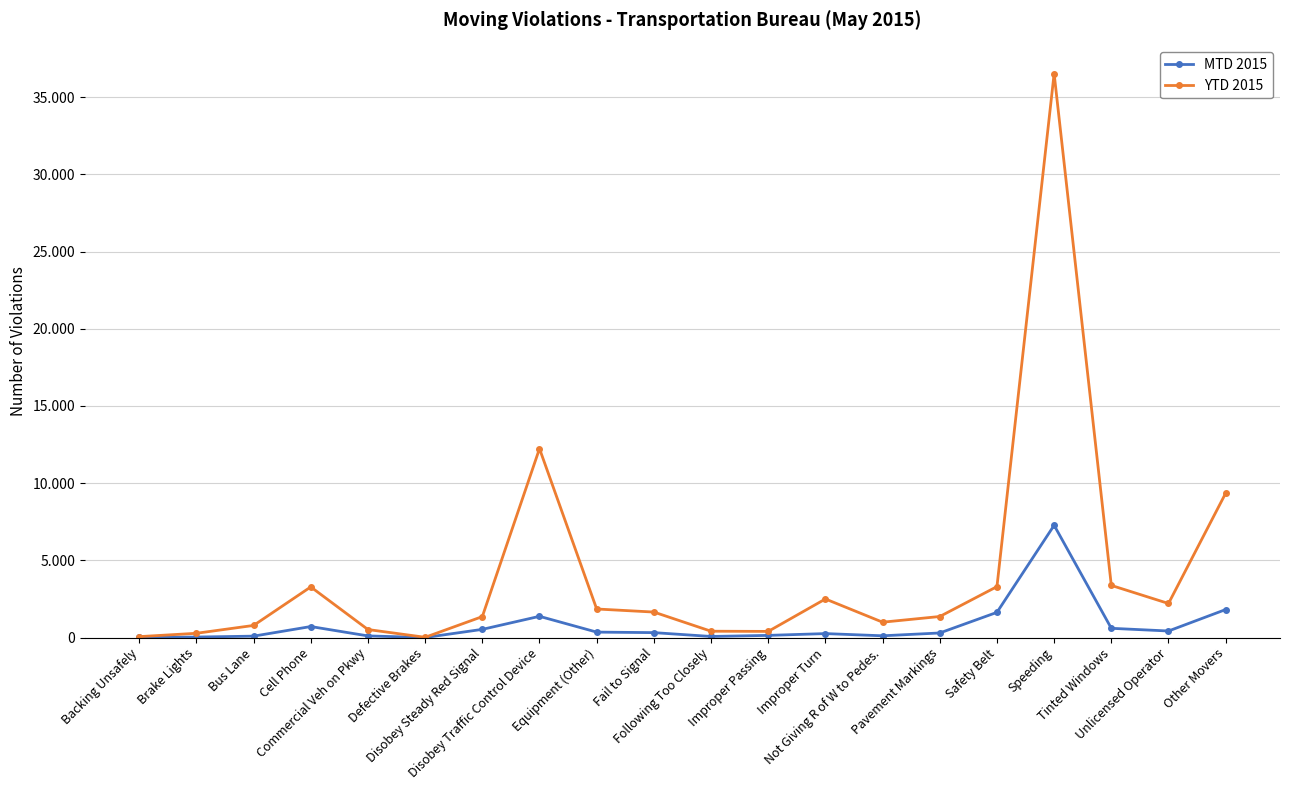

Reading right to left, what are all the values shown in this chart?

MTD 2015: Other Movers=1812	Unlicensed Operator=422	Tinted Windows=597	Speeding=7271	Safety Belt=1630	Pavement Markings=294	Not Giving R of W to Pedes.=112	Improper Turn=254	Improper Passing=138	Following Too Closely=68	Fail to Signal=317	Equipment (Other)=350	Disobey Traffic Control Device=1373	Disobey Steady Red Signal=528	Defective Brakes=0	Commercial Veh on Pkwy=104	Cell Phone=711	Bus Lane=89	Brake Lights=31	Backing Unsafely=8
YTD 2015: Other Movers=9350	Unlicensed Operator=2204	Tinted Windows=3376	Speeding=36532	Safety Belt=3297	Pavement Markings=1361	Not Giving R of W to Pedes.=993	Improper Turn=2497	Improper Passing=396	Following Too Closely=408	Fail to Signal=1649	Equipment (Other)=1848	Disobey Traffic Control Device=12235	Disobey Steady Red Signal=1355	Defective Brakes=14	Commercial Veh on Pkwy=517	Cell Phone=3278	Bus Lane=783	Brake Lights=274	Backing Unsafely=57